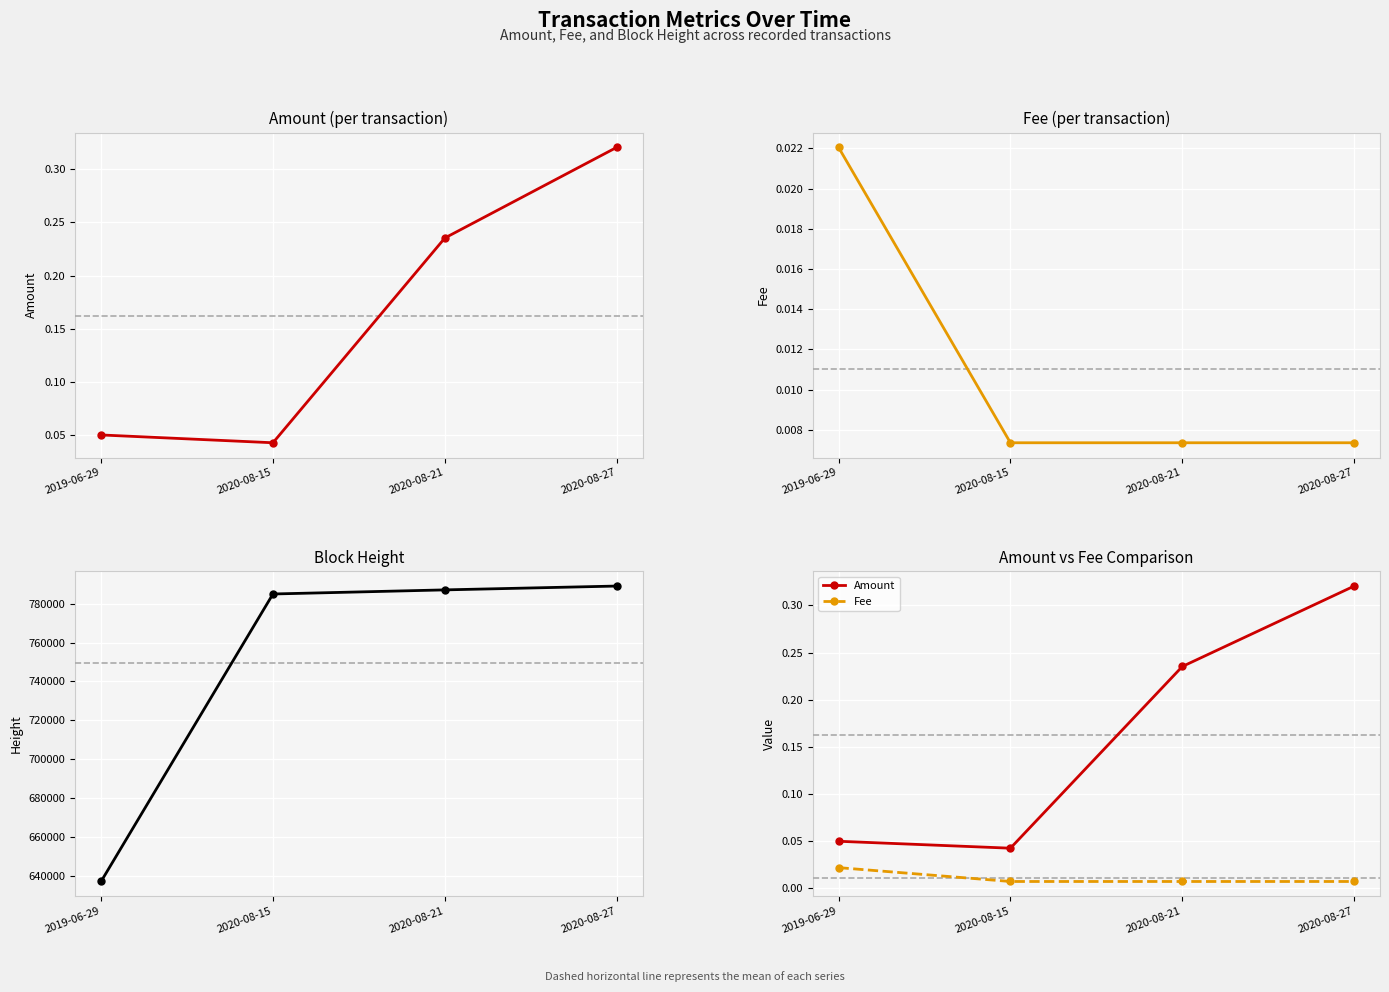

True or false: Fee and Amount cross at least once.

False